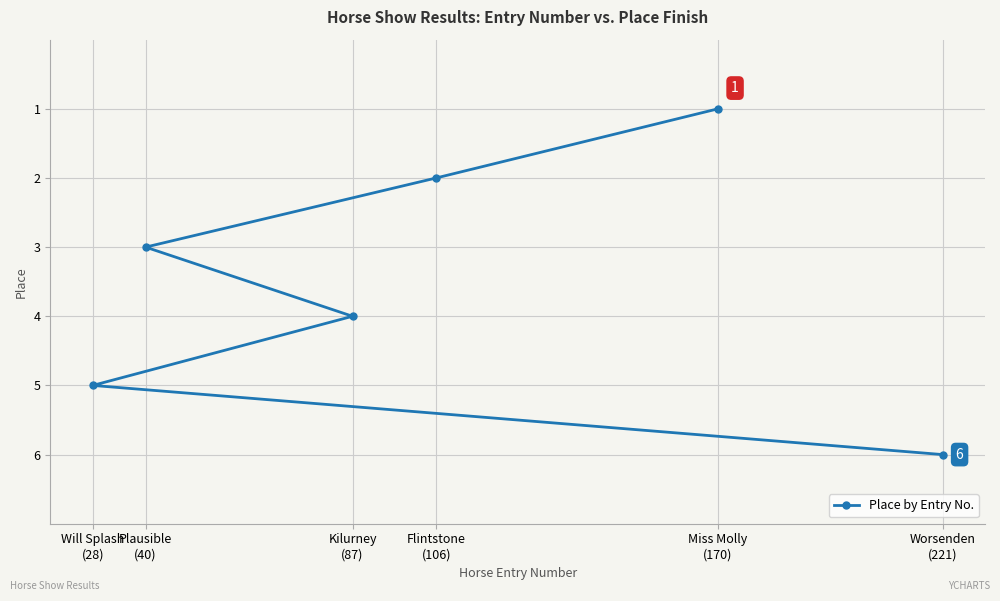

The chart shows a value of 4 at Kilurney
(87). True or false?

True